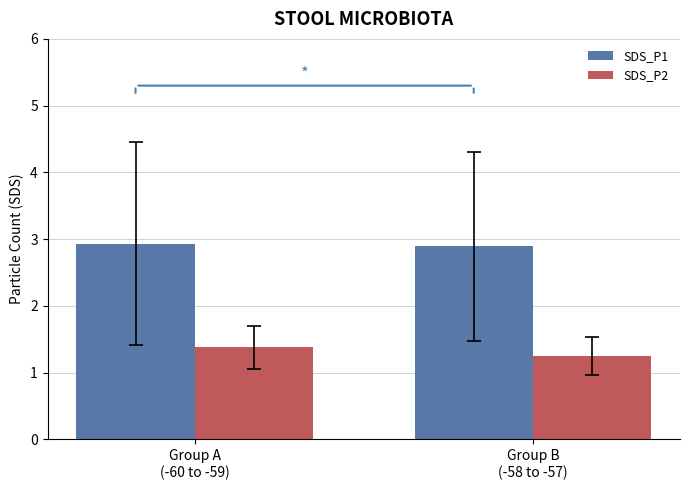

What is the approximate value of SDS_P2 at Group A
(-60 to -59)?

1.4